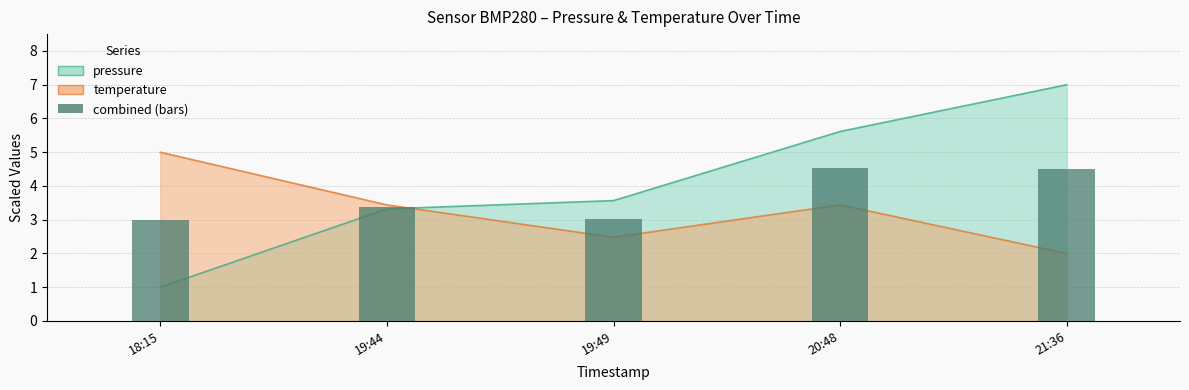

How many bars are there in total?

5